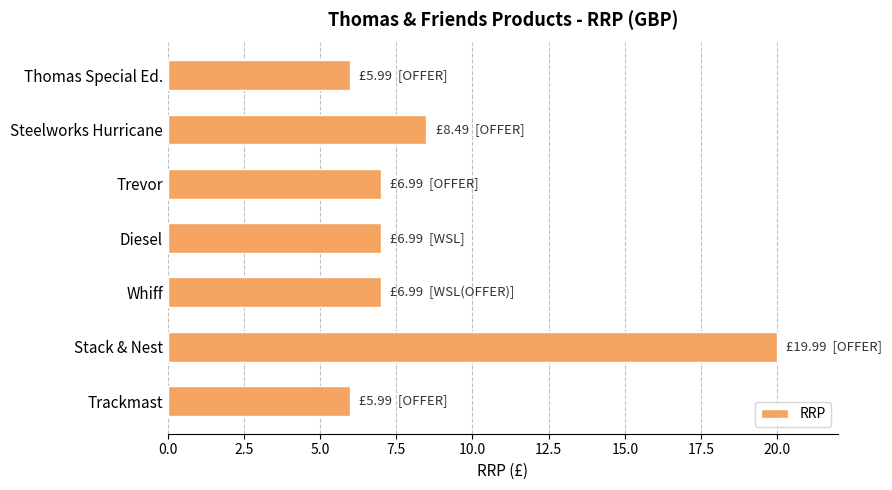

Which label corresponds to the largest value in the chart?

Stack & Nest